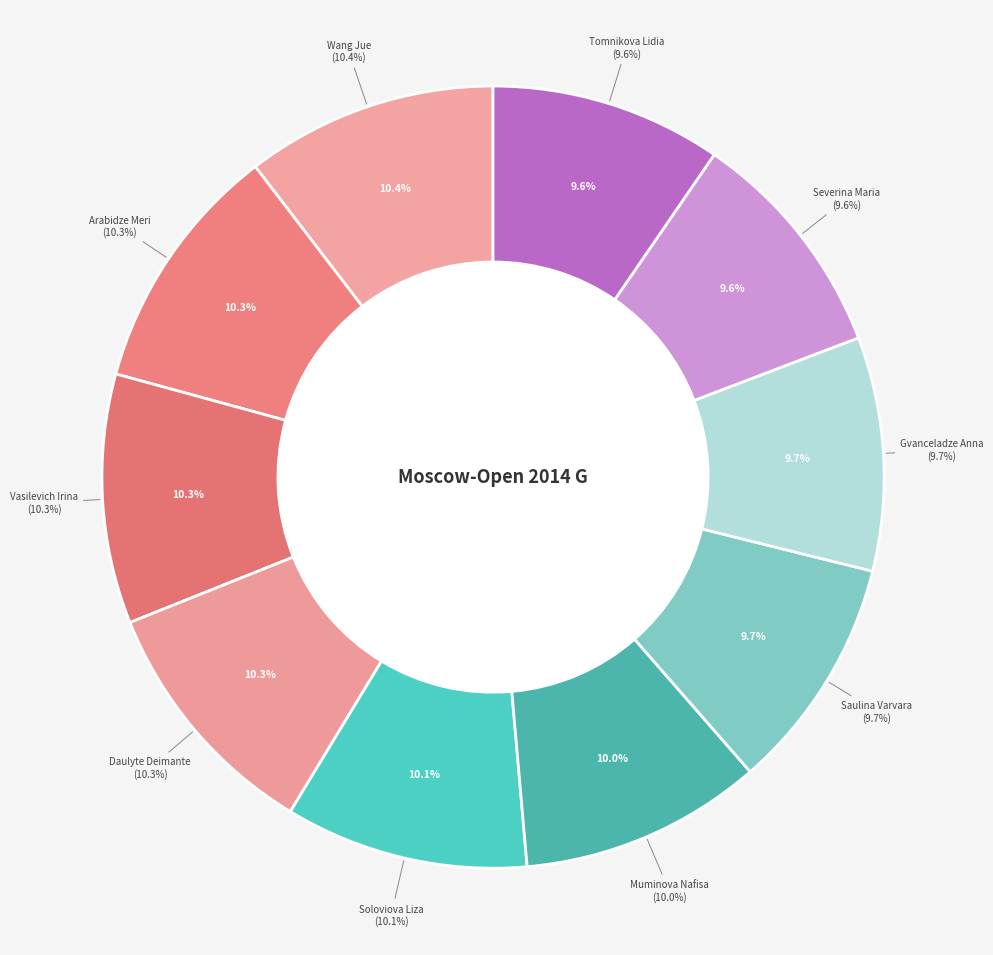

Which slice is the smallest?

Tomnikova Lidia